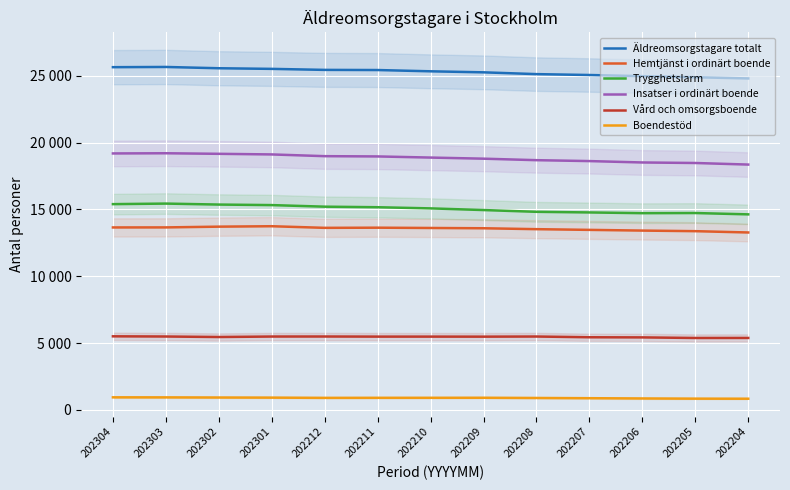

List the series in order of their peak value, highest first.

Äldreomsorgstagare totalt, Insatser i ordinärt boende, Trygghetslarm, Hemtjänst i ordinärt boende, Vård och omsorgsboende, Boendestöd